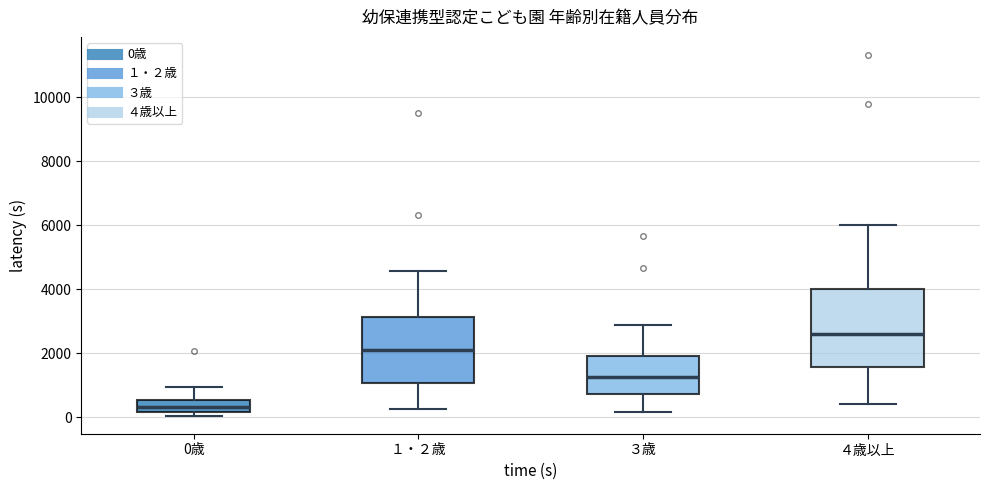

Which box is the tallest, from its lower edge to its upper edge?

４歳以上